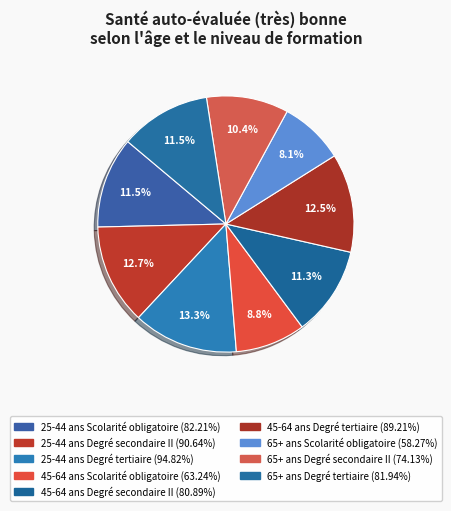

How many slices are in this pie chart?

9